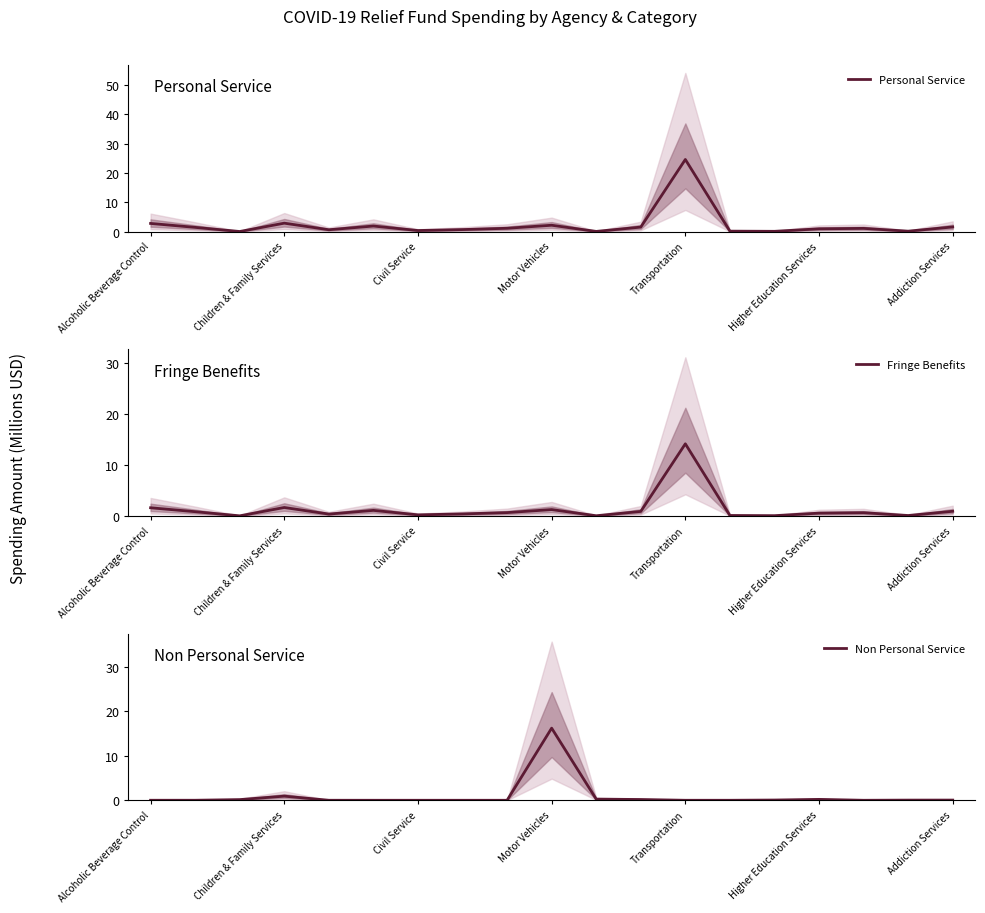

In Fringe Benefits, how many points are higher than both neighbors (excluding endpoints)?

5